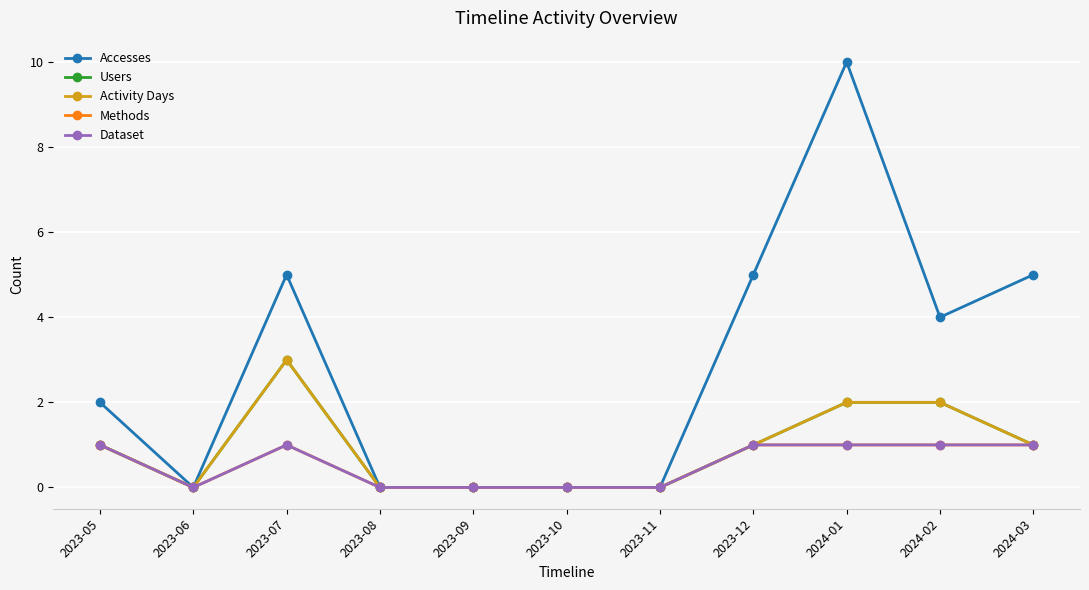

How many Users values are between 0 and 2?

10